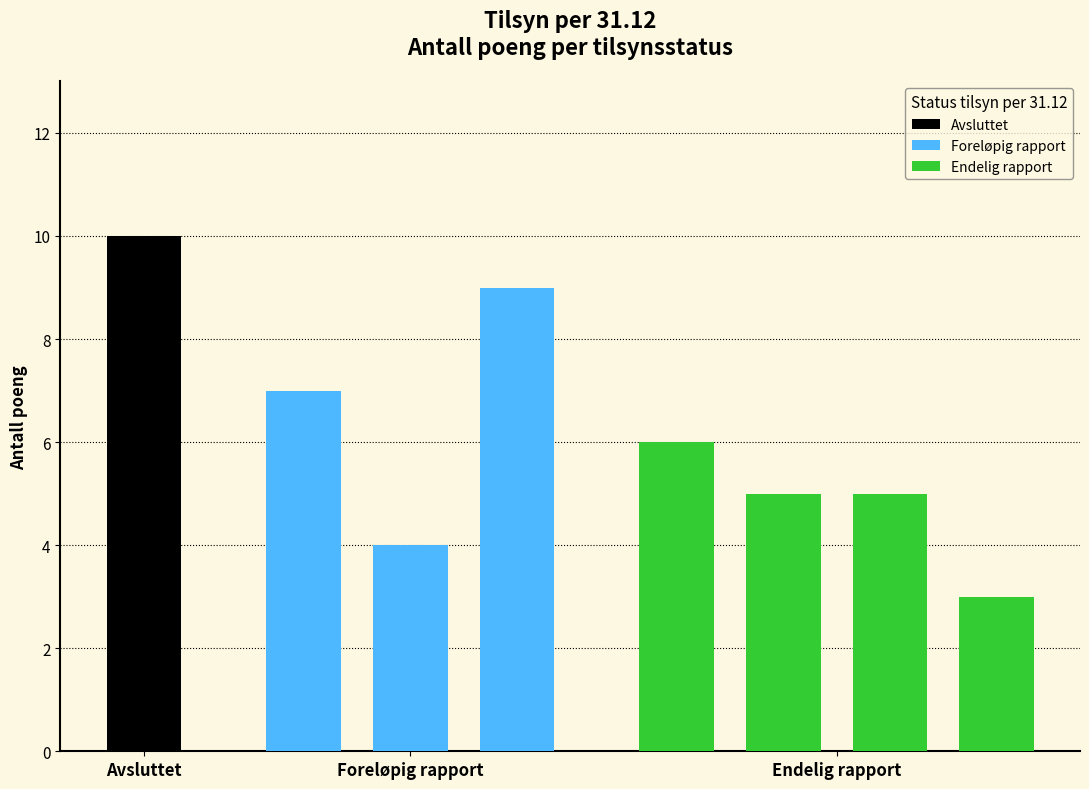

What is the smallest value displayed?

3